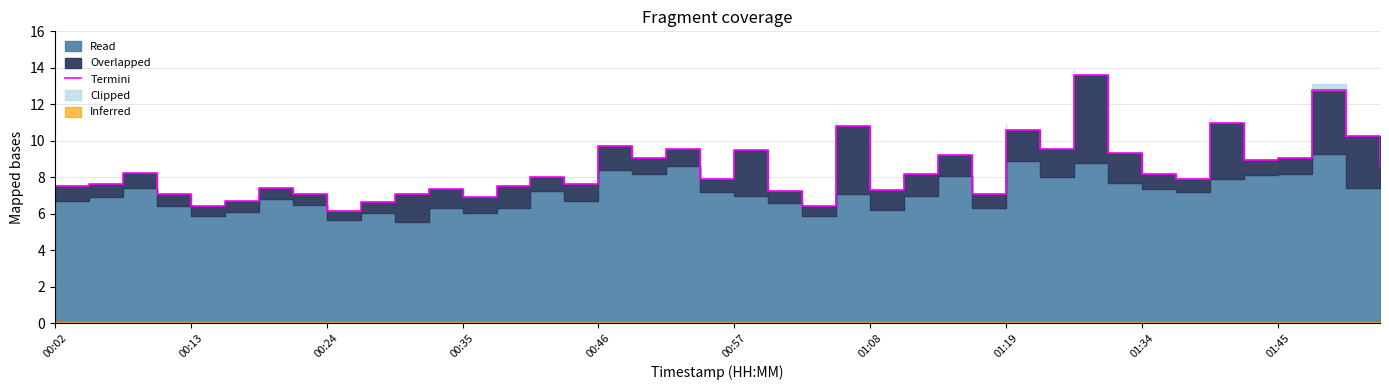

What is the change in value from 10 to 28?

+3.5